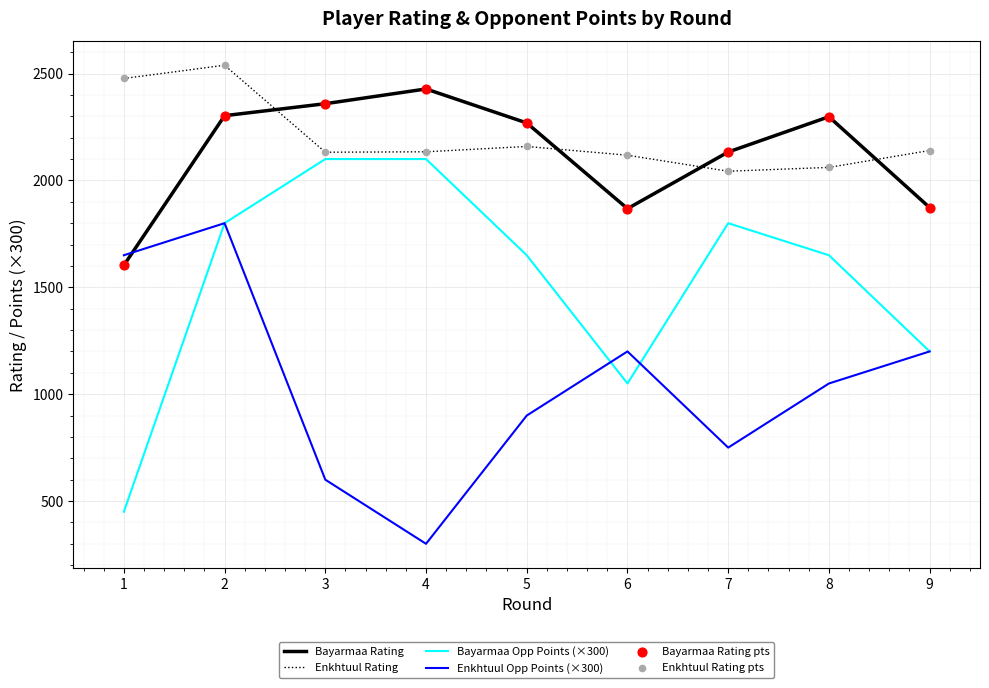

At which category is the sum across all series the highest?

2